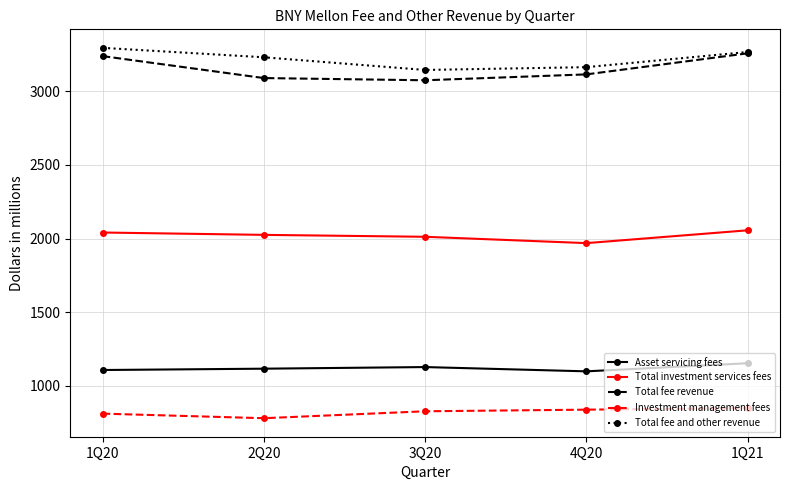

True or false: Total investment services fees has more than 1 points higher than both neighbors.

False